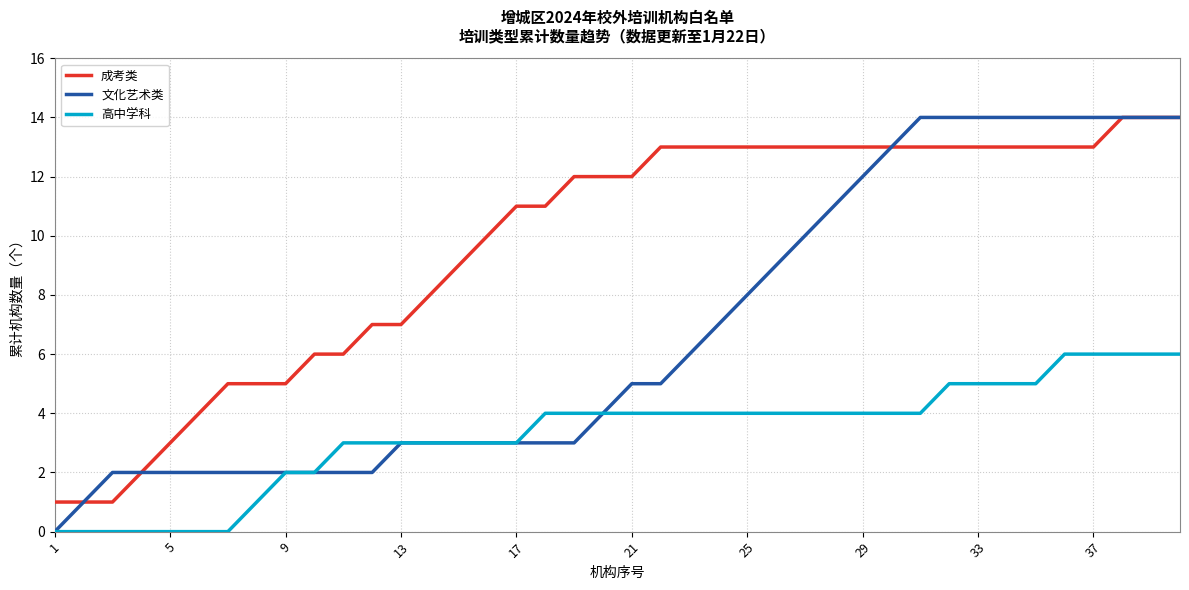

True or false: 成考类 and 高中学科 intersect in this chart.

False